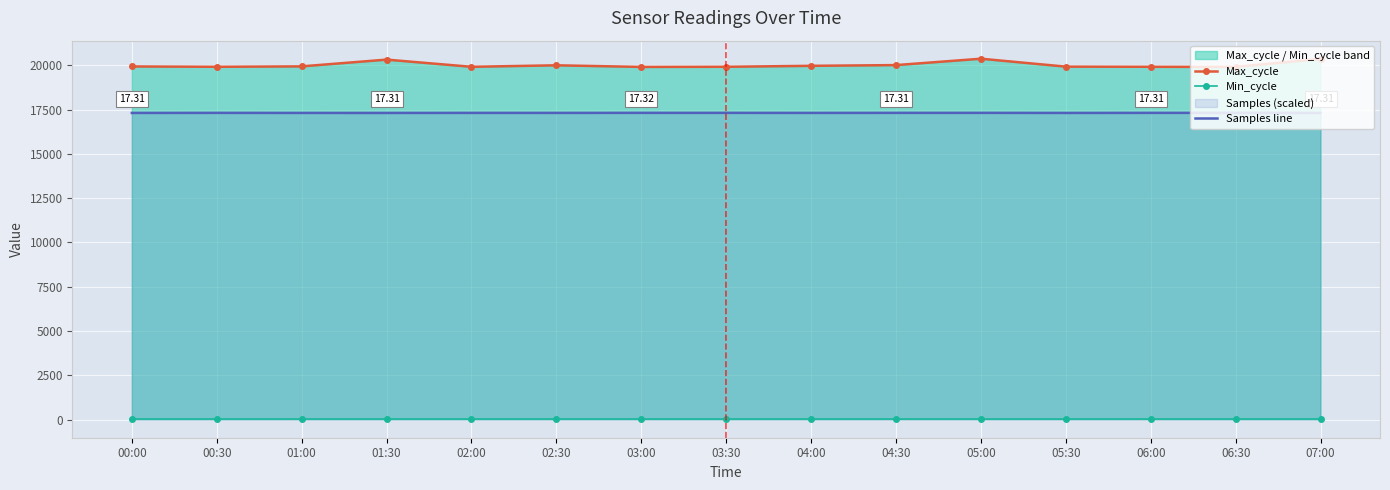

The value of Samples line at 01:00 is 24271.0. True or false?

False